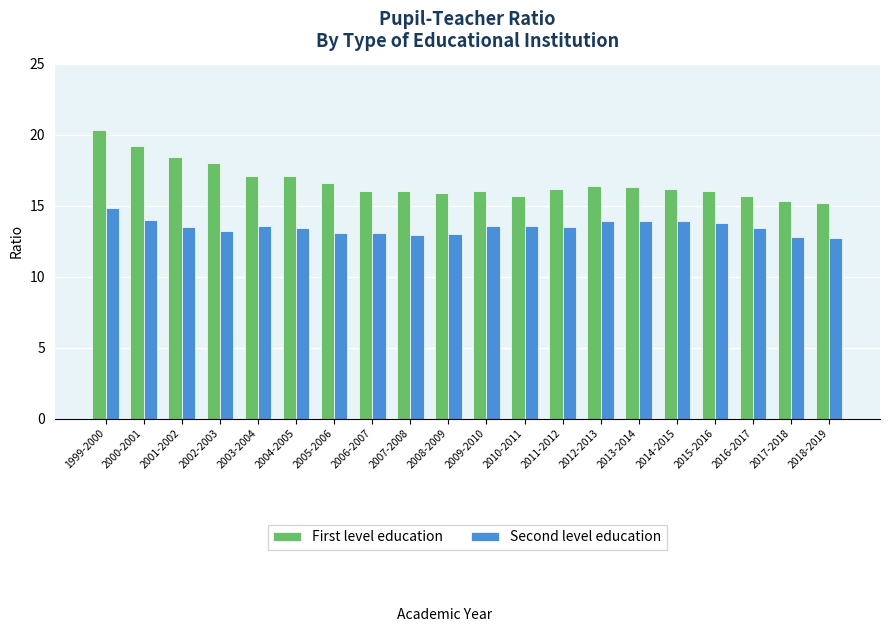

What is the difference between the maximum and second lowest values in the First level education series?

5.0